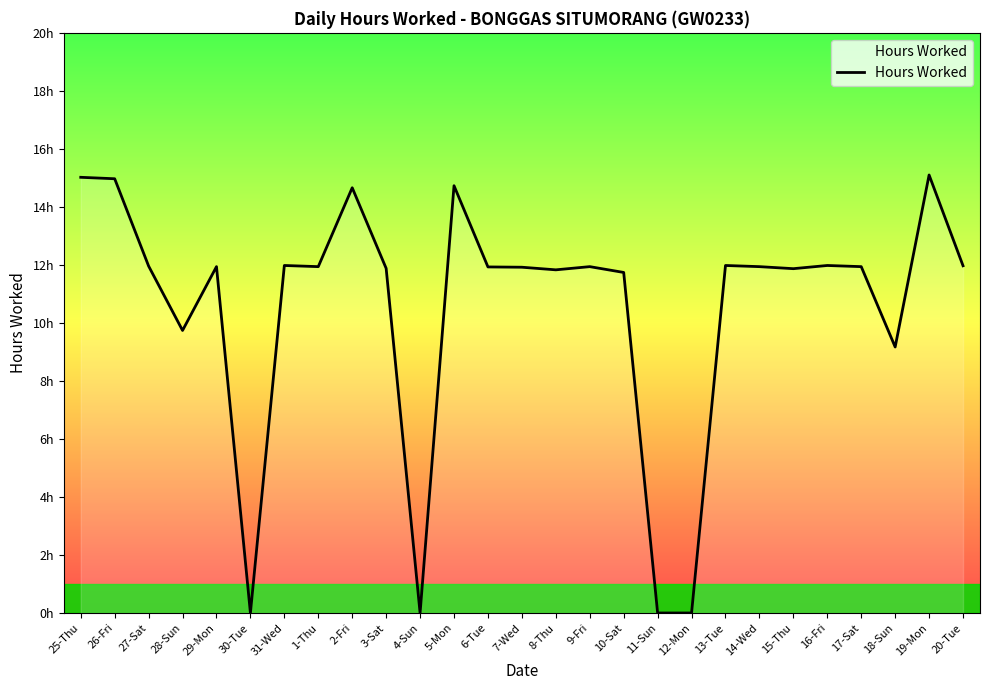

Rank the categories by value from lowest to highest.

30-Tue, 4-Sun, 11-Sun, 12-Mon, 18-Sun, 28-Sun, 10-Sat, 8-Thu, 15-Thu, 3-Sat, 7-Wed, 6-Tue, 29-Mon, 1-Thu, 9-Fri, 14-Wed, 17-Sat, 27-Sat, 20-Tue, 31-Wed, 13-Tue, 16-Fri, 2-Fri, 5-Mon, 26-Fri, 25-Thu, 19-Mon